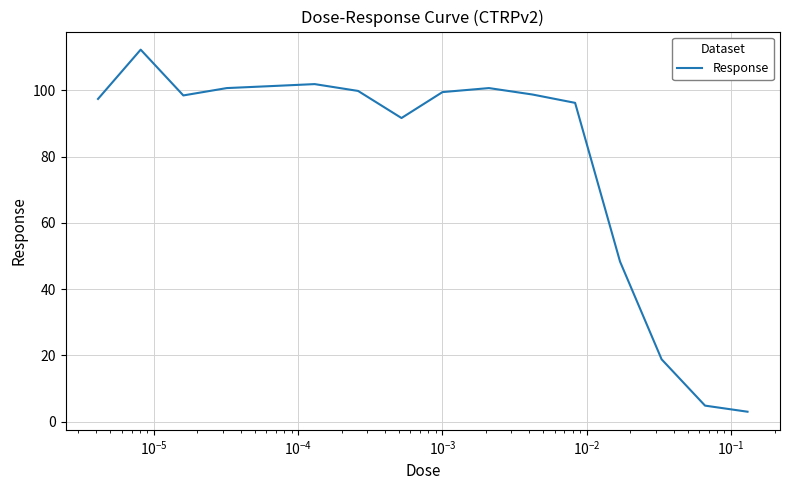

What is the minimum value shown in the chart?

3.0